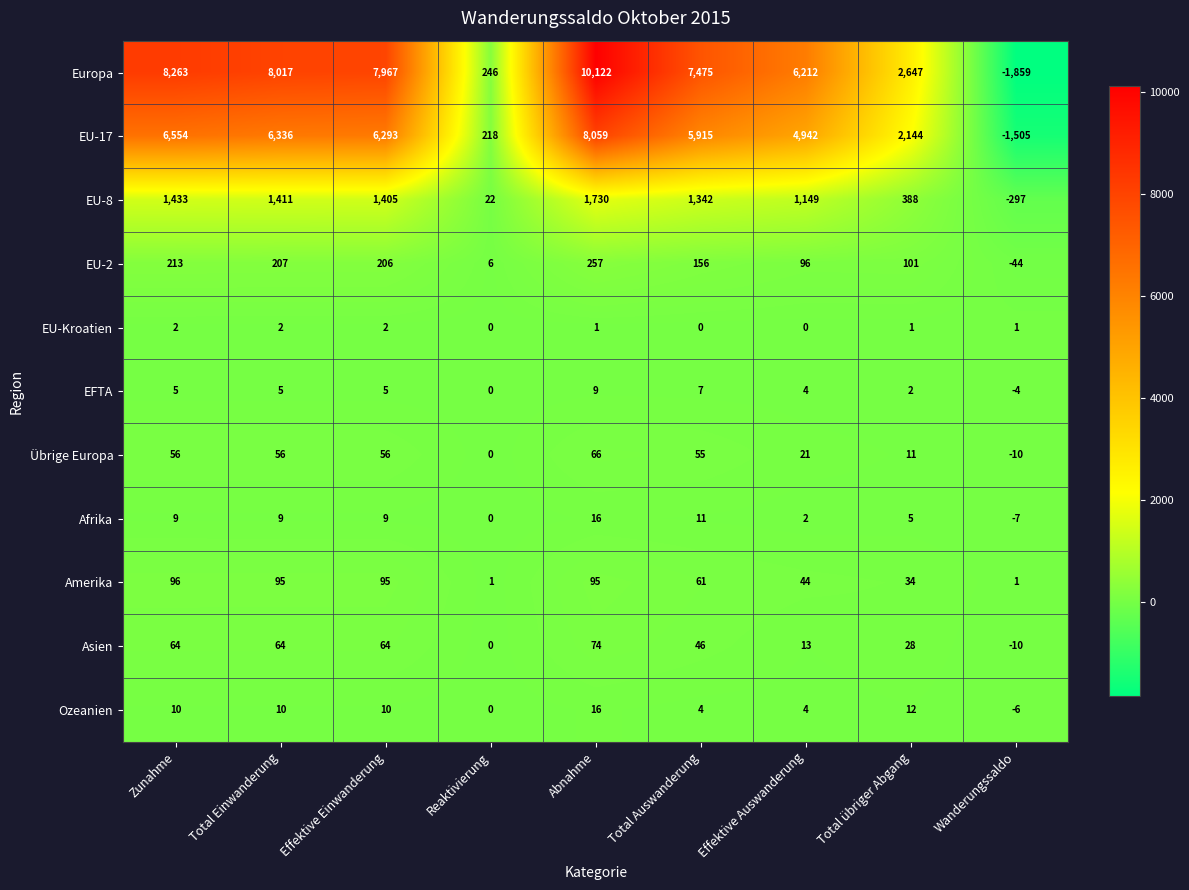

What is the maximum value shown in the chart?

10122